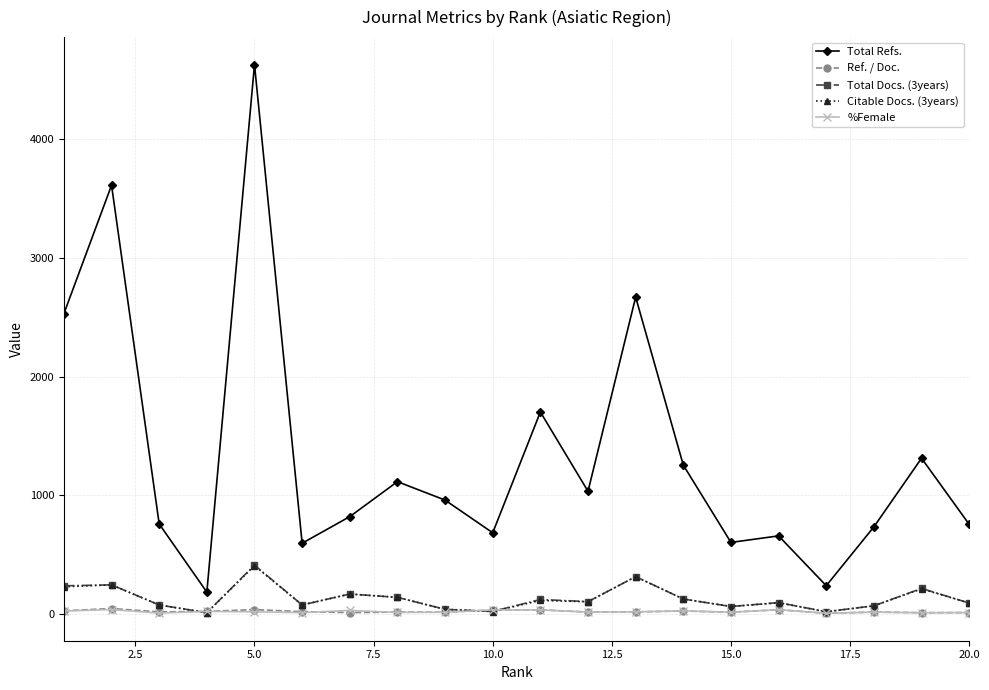

True or false: Total Refs. and Ref. / Doc. intersect in this chart.

False